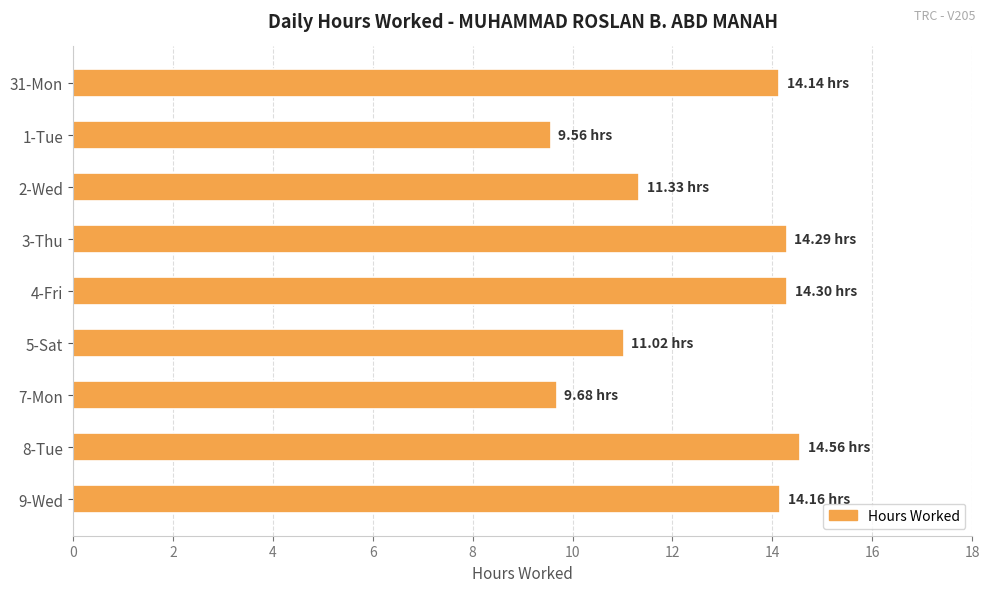

Approximately how many times larger is the value at 8-Tue compared to 9-Wed?

1.0